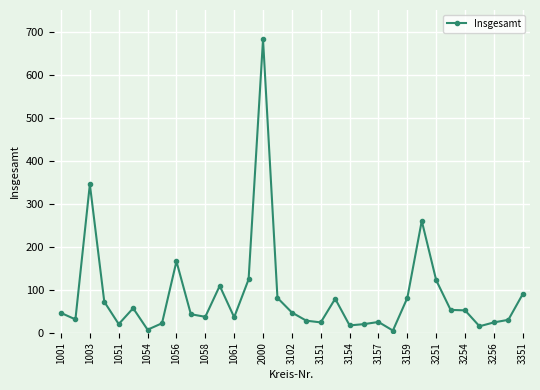

What is the maximum value shown in the chart?

682